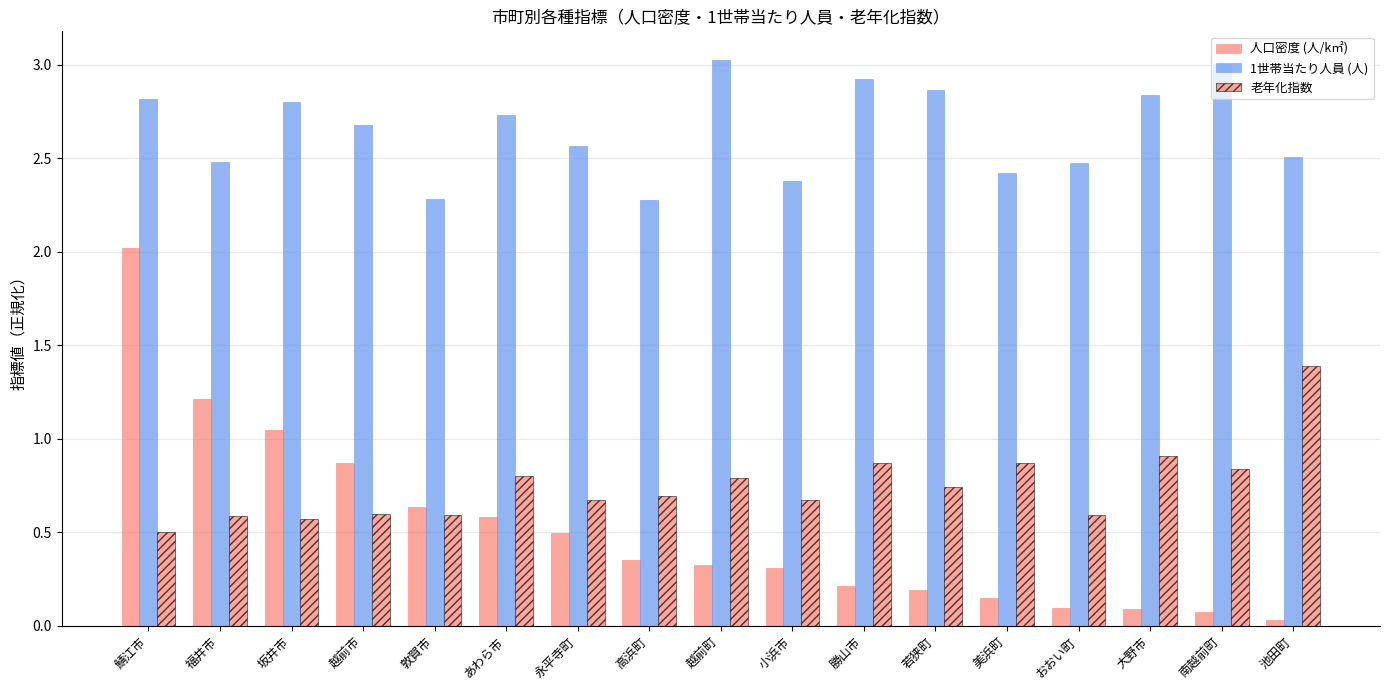

Is it true that 1世帯当たり人員 (人) equals 2.5 at 池田町?

True